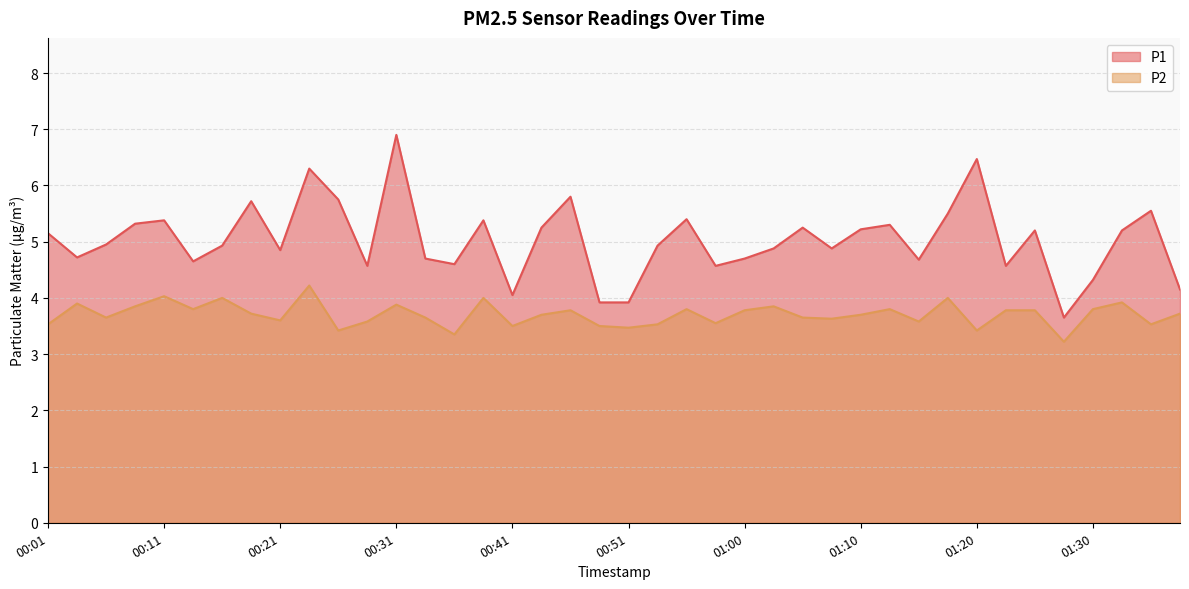

What is the difference between the second highest and minimum values in the P1 series?

2.8